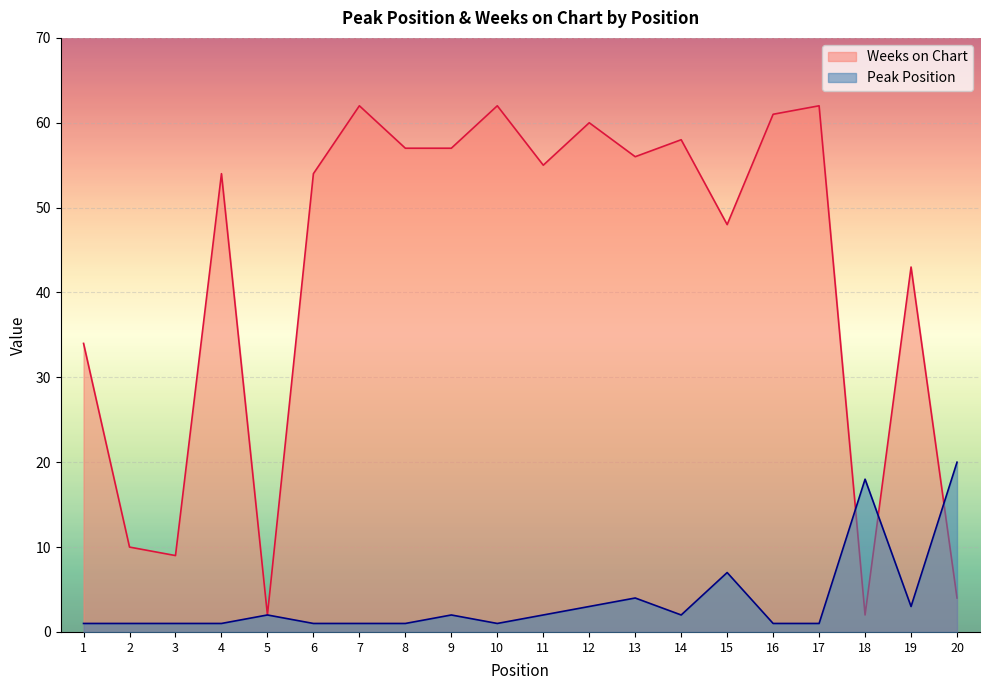

What is the sum of the Peak Position values at 4 and 5?

3